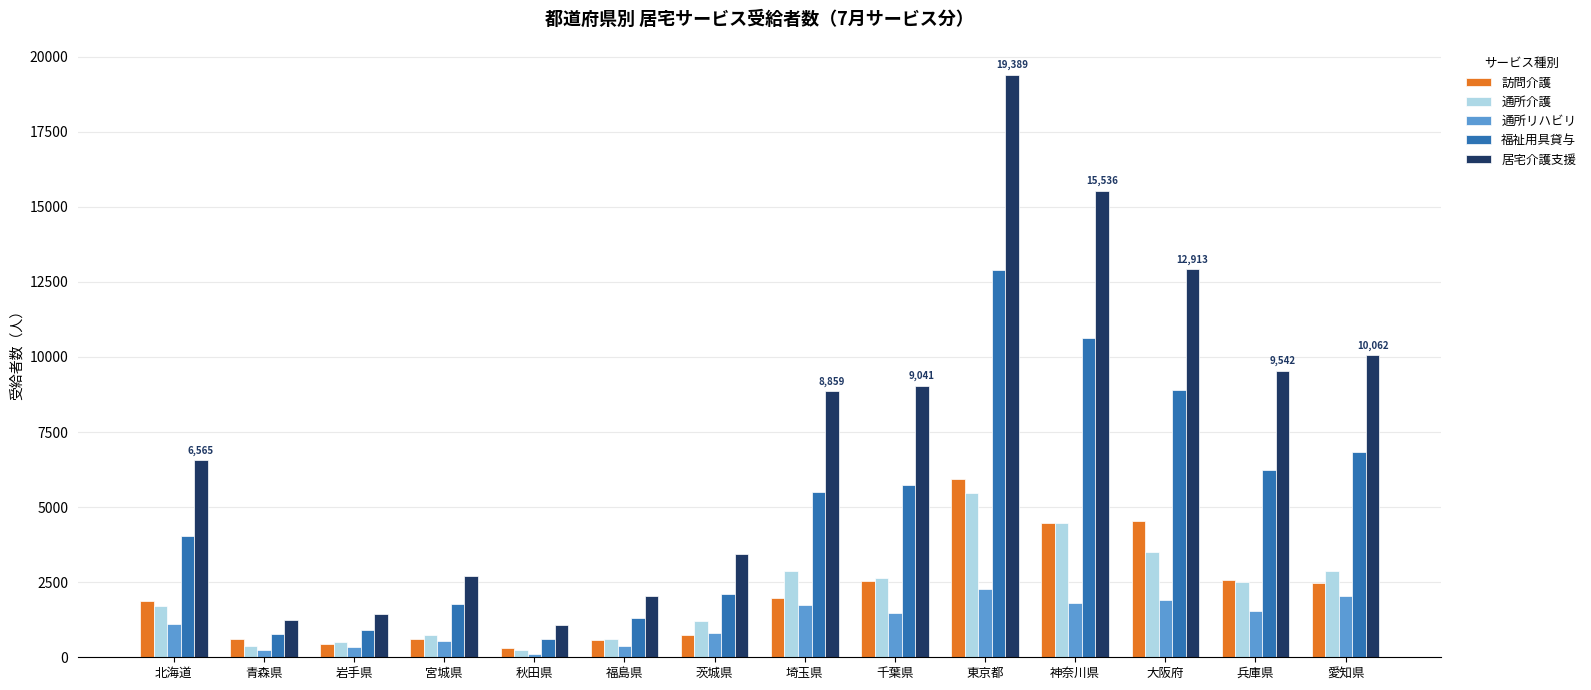

Between 北海道 and 愛知県, which series saw the biggest shift?

居宅介護支援